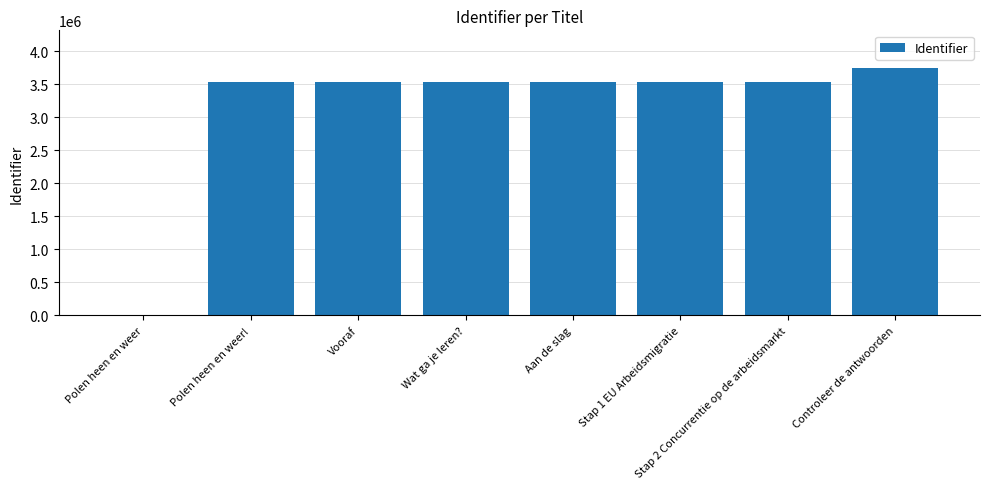

What is the sum of the values at Polen heen en weer and Wat ga je leren??

3536955